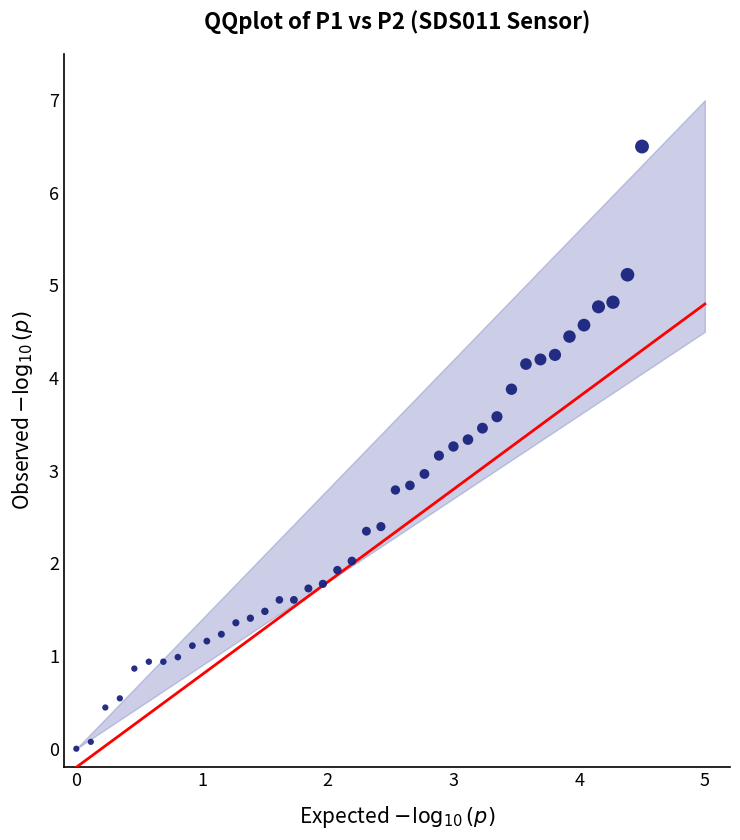

What is the range of X values (max minus min)?

4.5